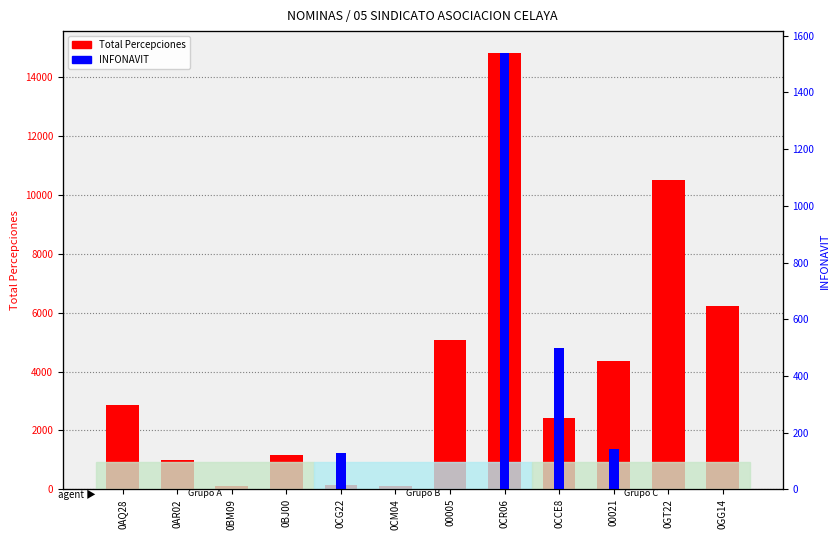

Reading left to right, list all the values displayed in this chart.

Total Percepciones: 2853.7	996.8	122.6	1172.6	157.1	122.6	5086.0	14815.1	2434.0	4363.4	10496.5	6217.6
INFONAVIT: 0.0	0.0	0.0	0.0	130.0	0.0	0.0	1539.3	498.6	144.0	0.0	0.0